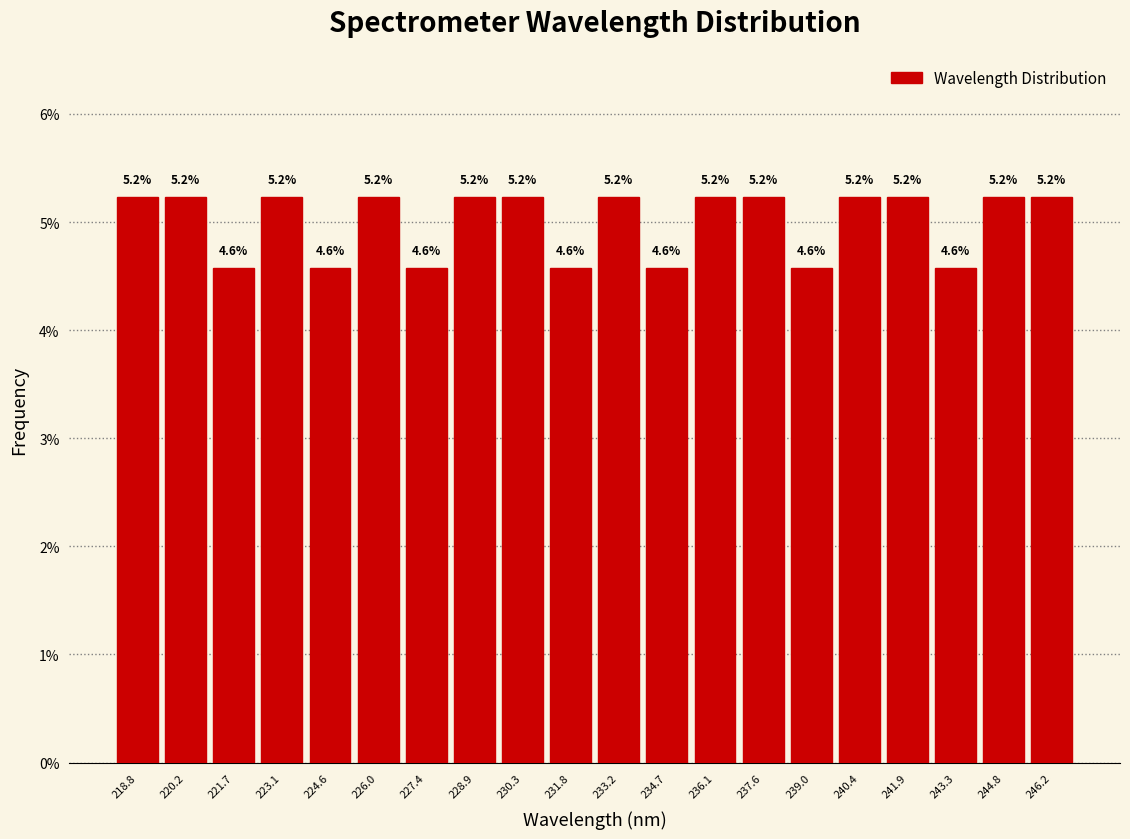

Reading left to right, list every bar in this chart as the range it spans on the x-axis followed by its height. The bar edges are not printed on the chart, so give them approximately, as read against the axis.

218.0 to 219.6: 5.2
219.6 to 221.0: 5.2
221.0 to 222.4: 4.6
222.4 to 223.8: 5.2
223.8 to 225.2: 4.6
225.2 to 226.8: 5.2
226.8 to 228.2: 4.6
228.2 to 229.6: 5.2
229.6 to 231.0: 5.2
231.0 to 232.6: 4.6
232.6 to 234.0: 5.2
234.0 to 235.4: 4.6
235.4 to 236.8: 5.2
236.8 to 238.2: 5.2
238.2 to 239.8: 4.6
239.8 to 241.2: 5.2
241.2 to 242.6: 5.2
242.6 to 244.0: 4.6
244.0 to 245.6: 5.2
245.6 to 247.0: 5.2